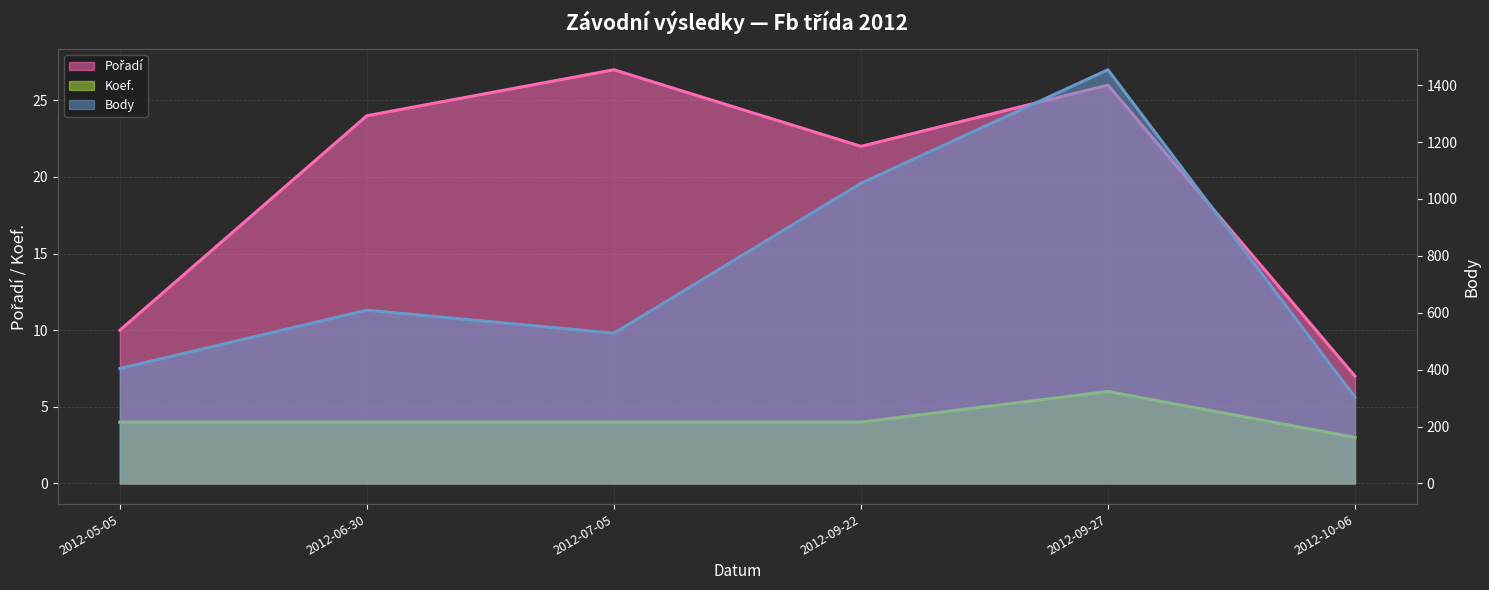

True or false: Pořadí and Koef. cross at least once.

False